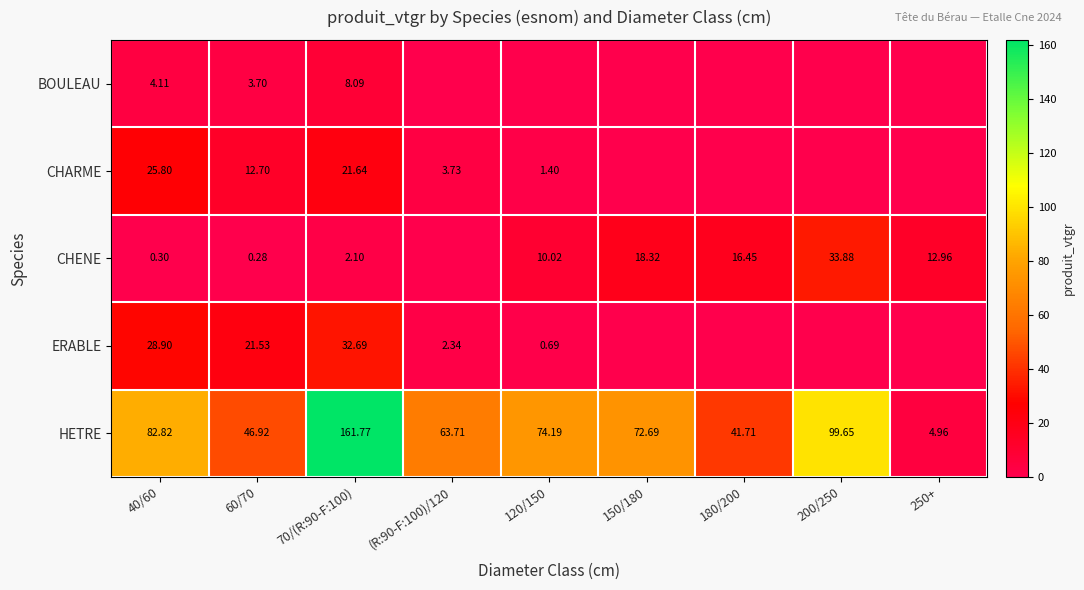

Is the value of CHENE at (R:90-F:100)/120 greater than the value of BOULEAU at 70/(R:90-F:100)?

No